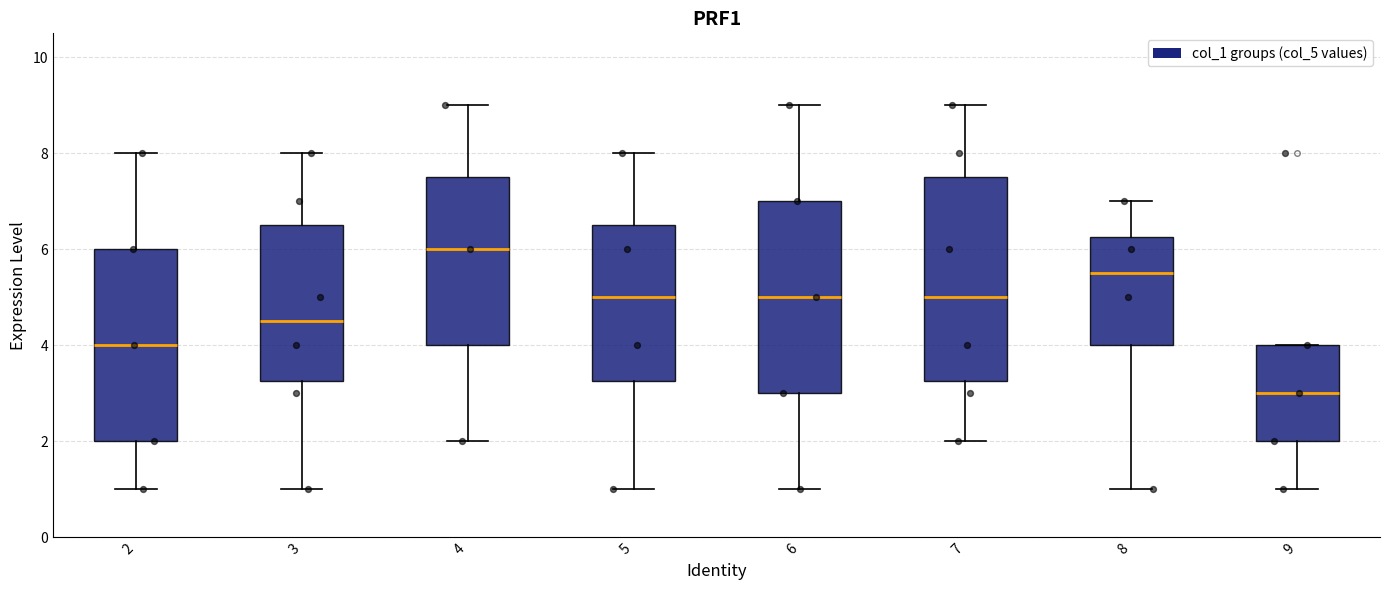

Where is the upper edge of the box at x = 2 on the y-axis? The values are not printed on the chart, so give them approximately, as read against the axis.

6.0